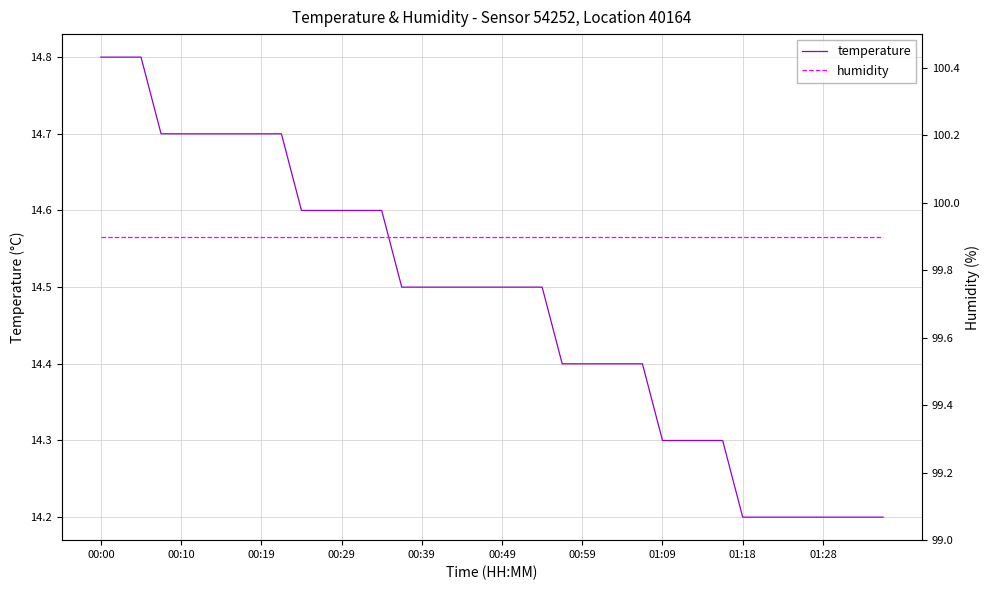

List the series in order of their peak value, highest first.

humidity, temperature